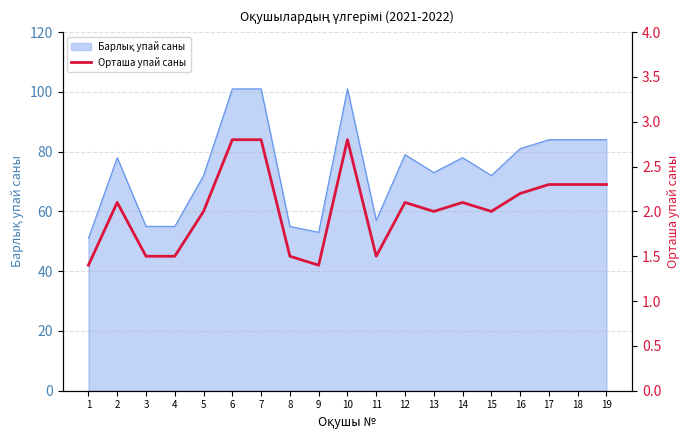

Which category has the lowest value across all series?

1